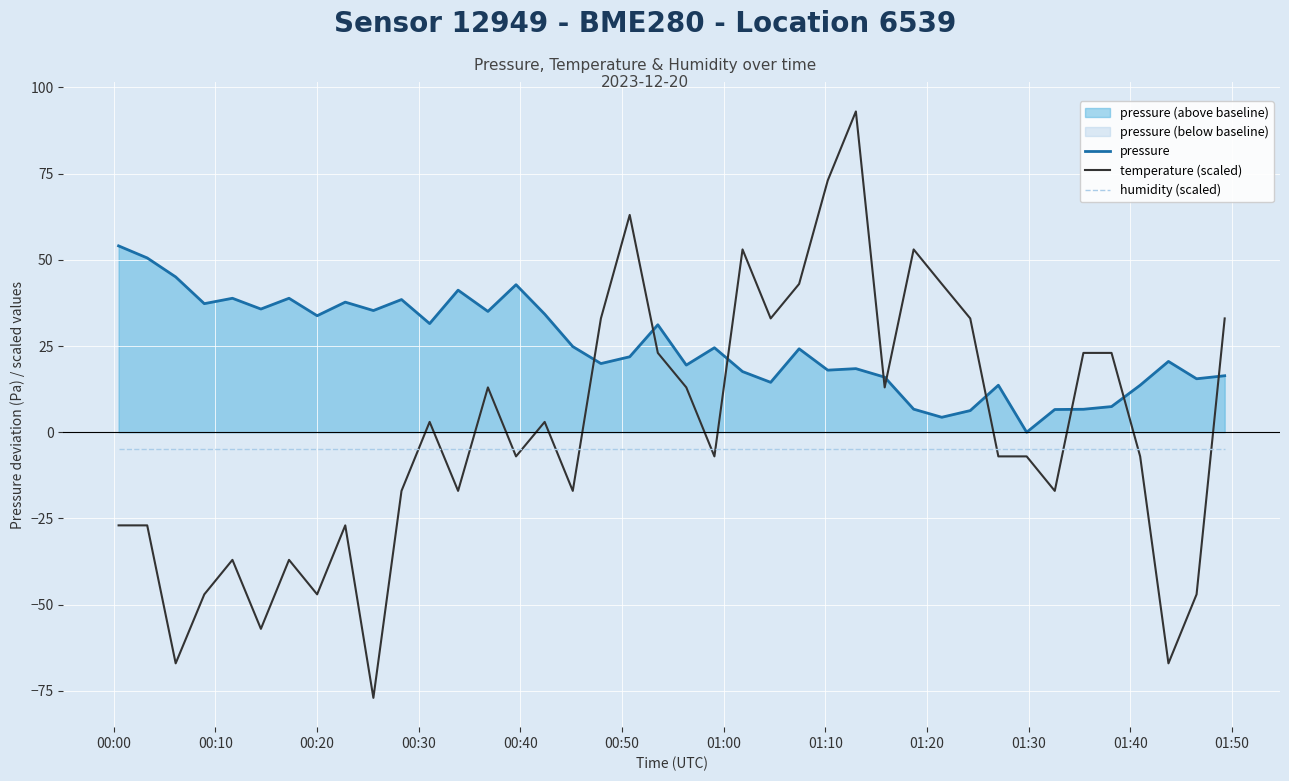

True or false: pressure and humidity (scaled) intersect in this chart.

False